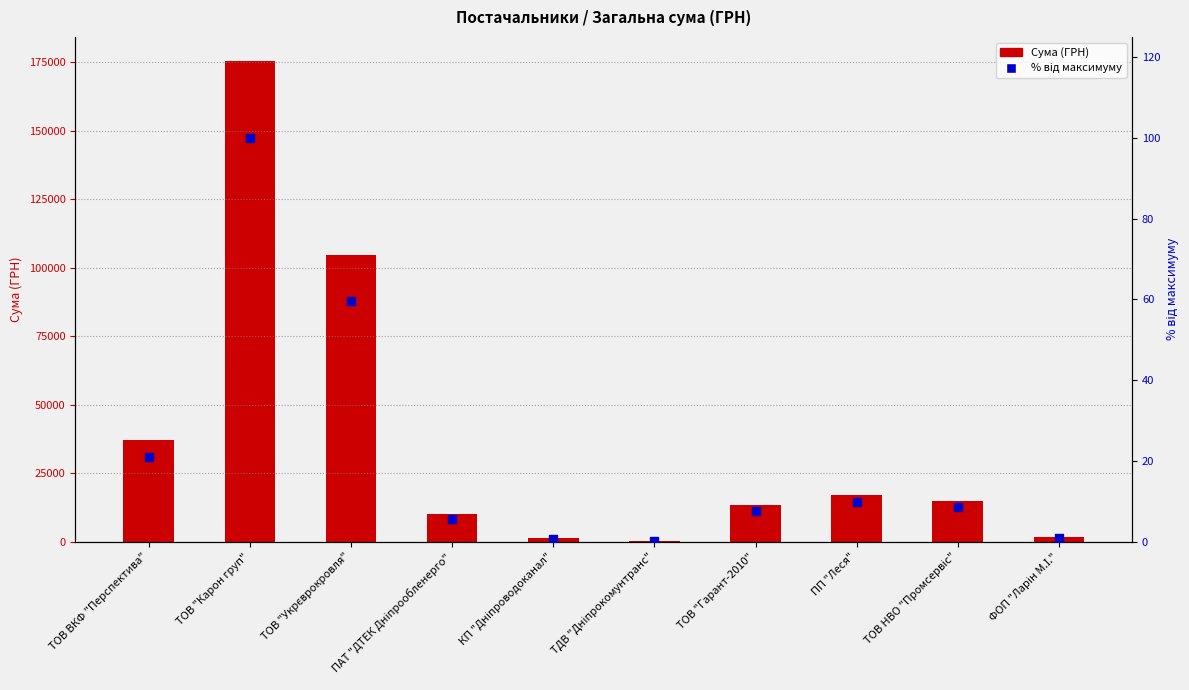

At which category is the sum across all series the highest?

ТОВ "Карон груп"